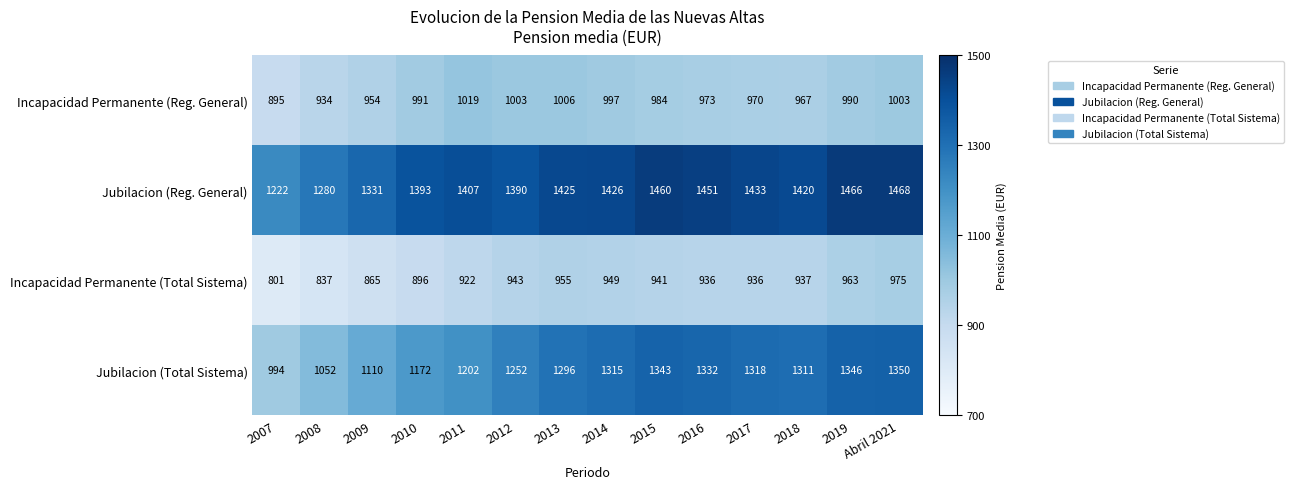

Is it true that Incapacidad Permanente (Total Sistema) equals 1569 at 2014?

False